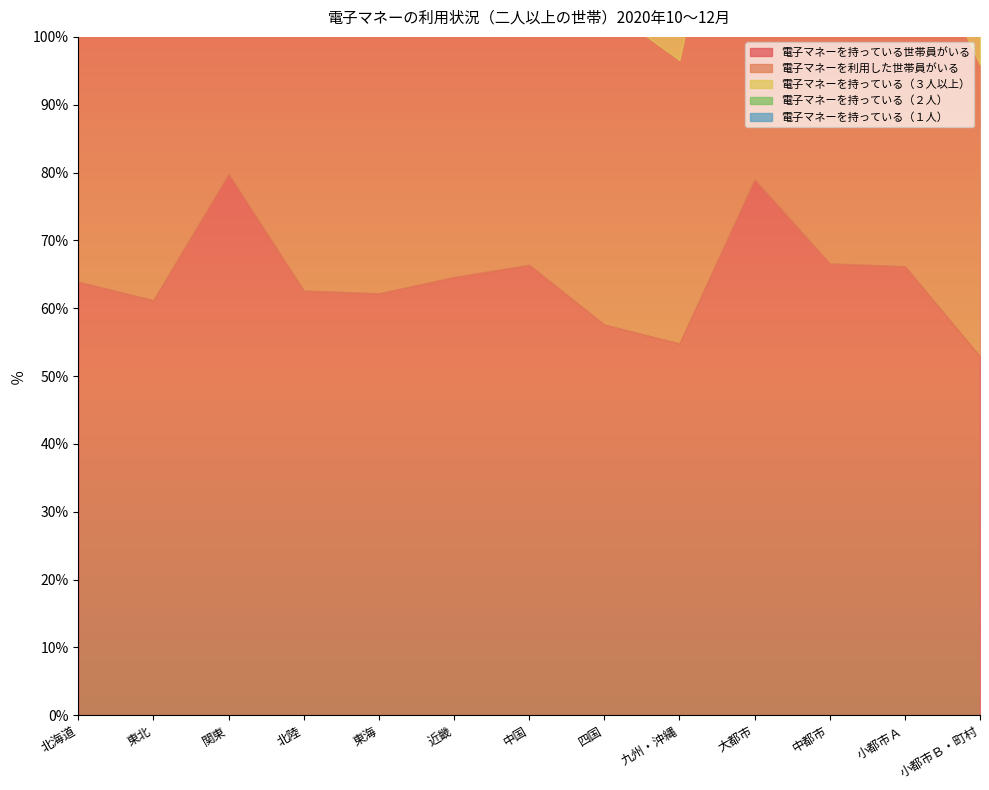

Between 小都市Ｂ・町村 and 中都市, which is larger?

中都市